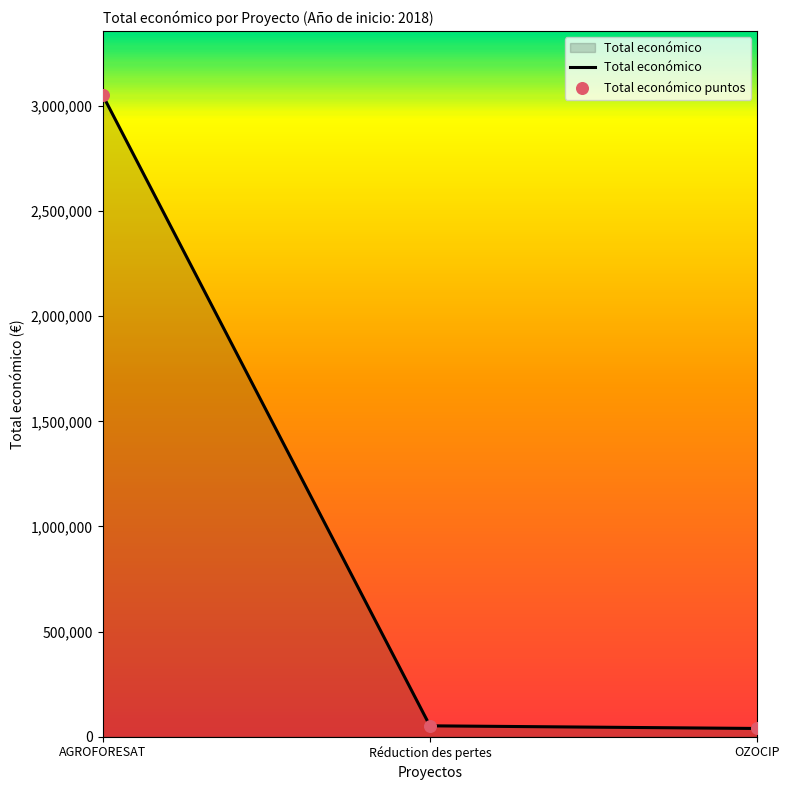

What is the change in value from AGROFORESAT to OZOCIP?

-3012123